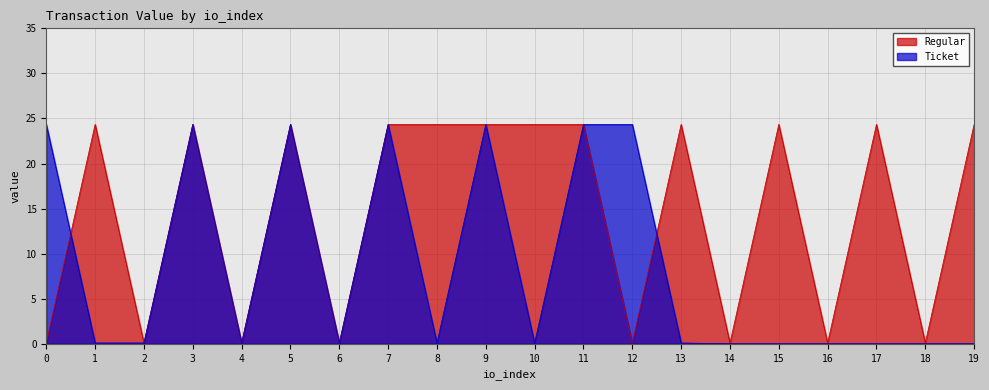

True or false: Ticket and Regular cross at least once.

True